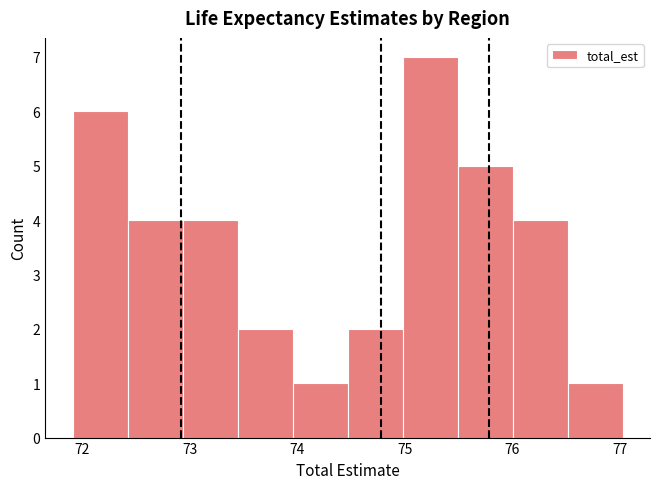

Reading left to right, transcribe this chart: for each bar, give the range it covers on the x-axis and its height. Neither the bar edges nor the heights are printed on the chart, so give them approximately, as read against the axes.

71.9 to 72.4: 6
72.4 to 72.9: 4
72.9 to 73.4: 4
73.4 to 74.0: 2
74.0 to 74.5: 1
74.5 to 75.0: 2
75.0 to 75.5: 7
75.5 to 76.0: 5
76.0 to 76.5: 4
76.5 to 77.0: 1